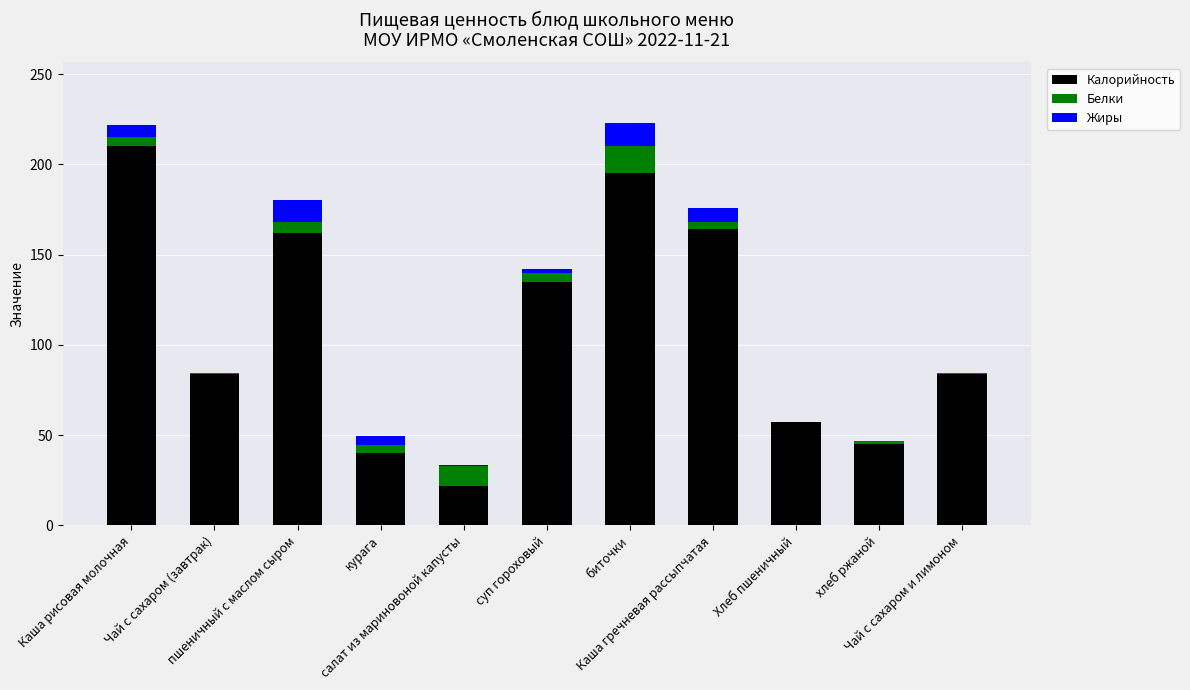

What is the total value across all series at Чай с сахаром и лимоном?

84.4